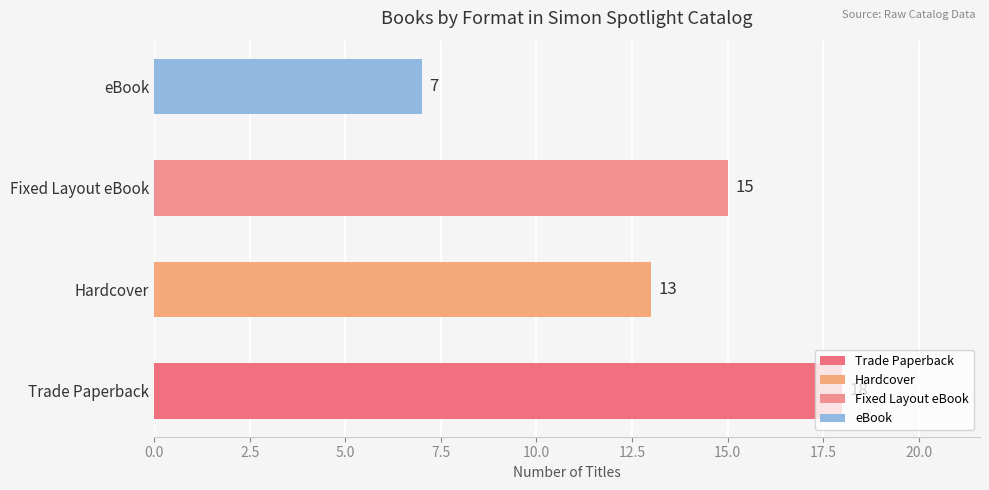

Rank the categories by value from highest to lowest.

Trade Paperback, Fixed Layout eBook, Hardcover, eBook